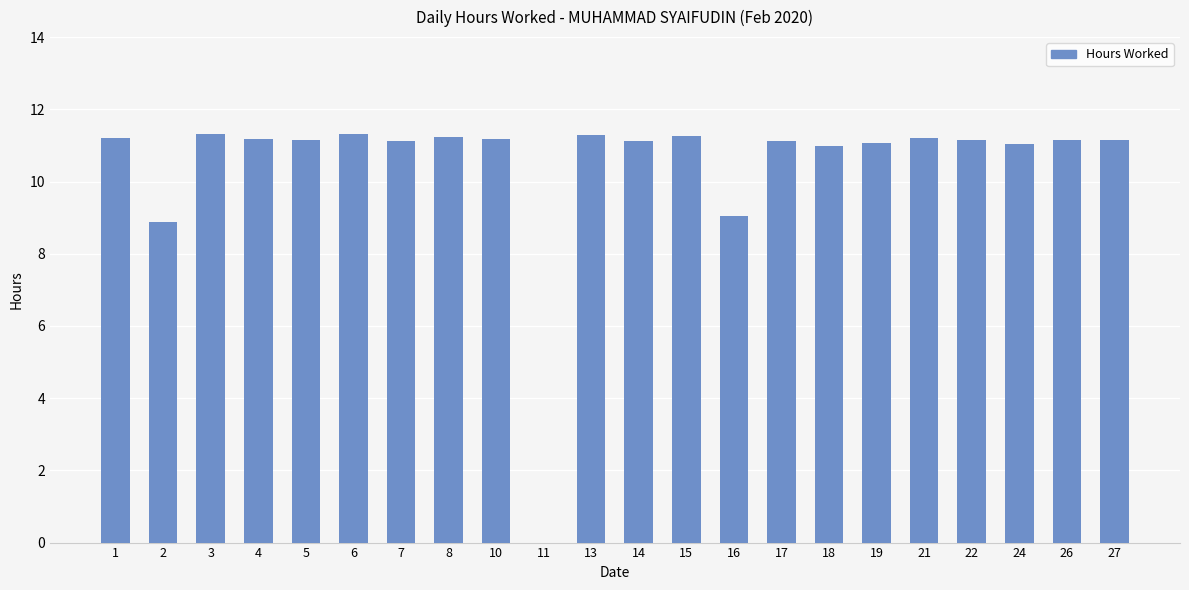

Approximately how many times larger is the value at 7 compared to 3?

1.0